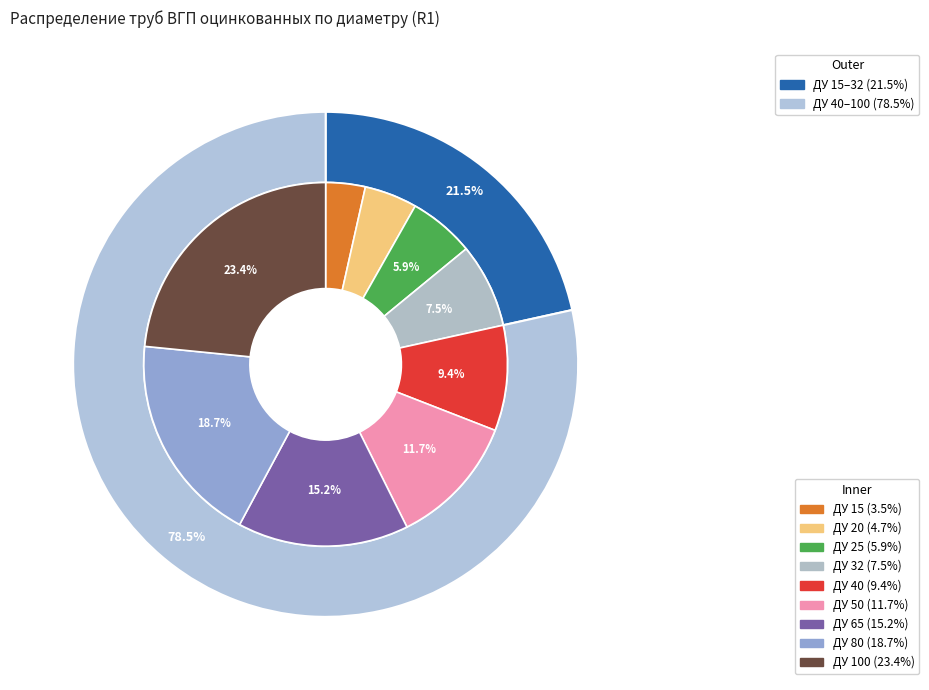

Rank the categories by value from highest to lowest.

ДУ 100, ДУ 80, ДУ 65, ДУ 50, ДУ 40, ДУ 32, ДУ 25, ДУ 20, ДУ 15